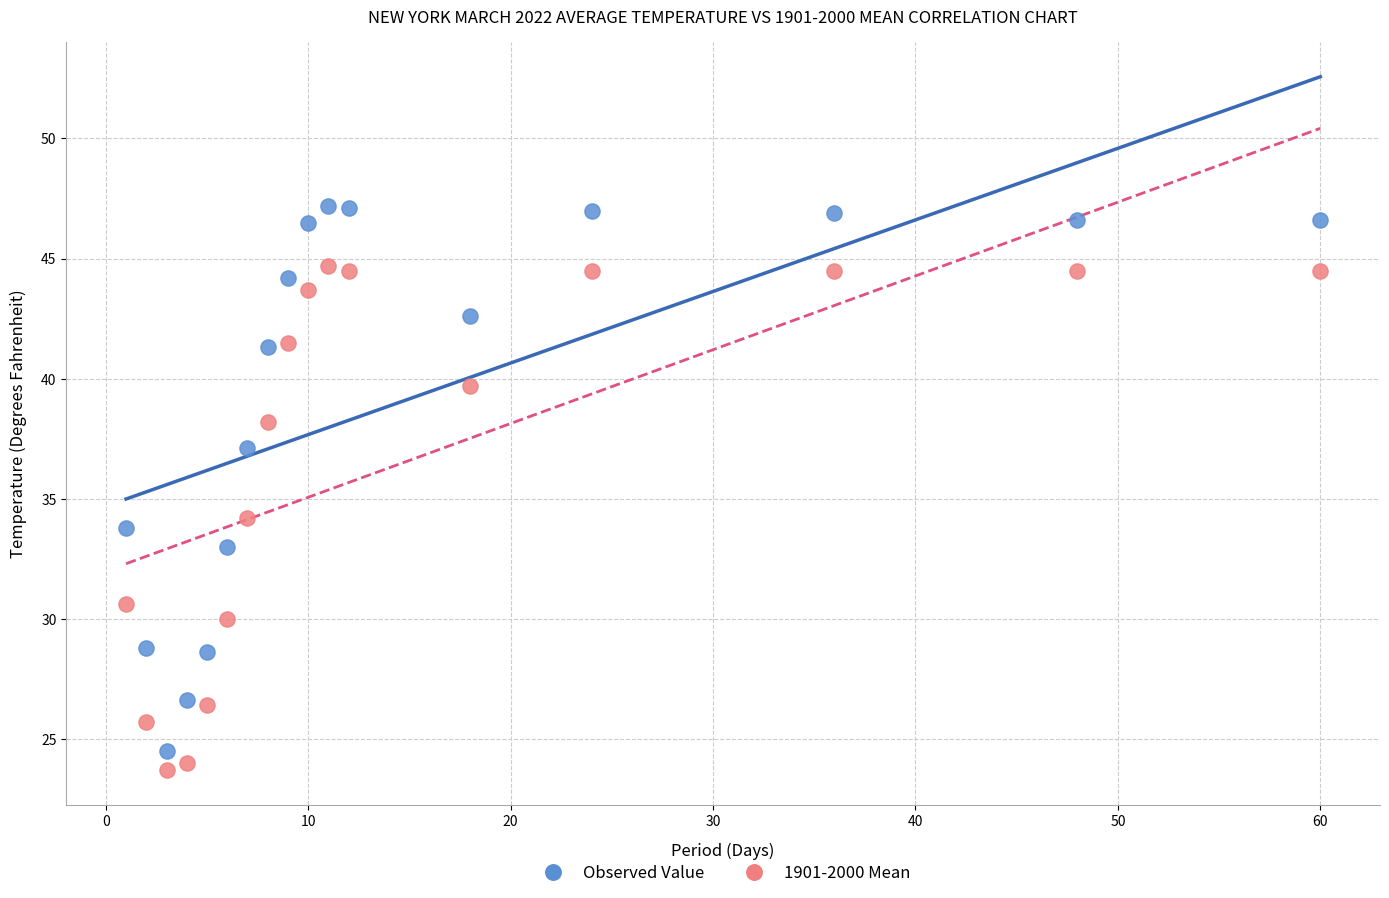

Which series reaches the maximum Y coordinate?

Observed Value